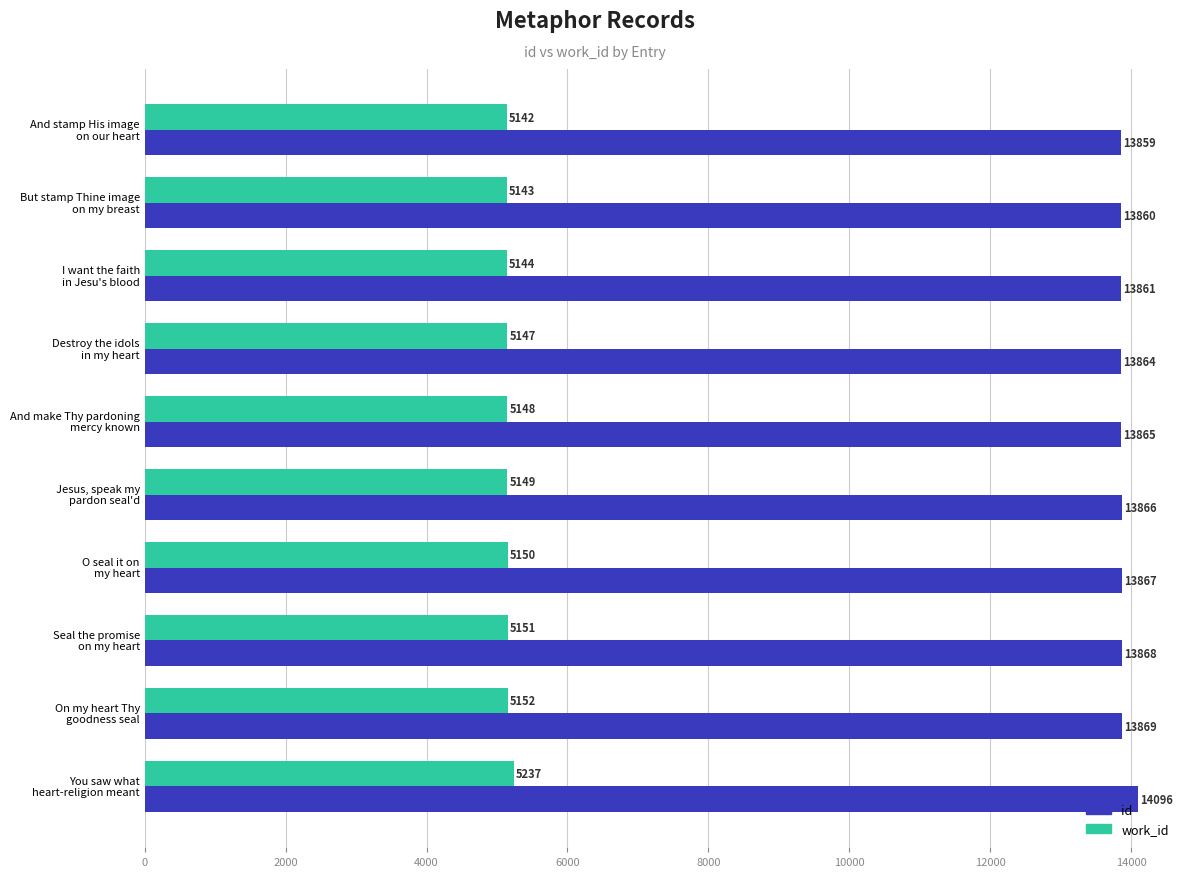

List the labels in order of work_id value, largest first.

You saw what
heart-religion meant, On my heart Thy
goodness seal, Seal the promise
on my heart, O seal it on
my heart, Jesus, speak my
pardon seal'd, And make Thy pardoning
mercy known, Destroy the idols
in my heart, I want the faith
in Jesu's blood, But stamp Thine image
on my breast, And stamp His image
on our heart